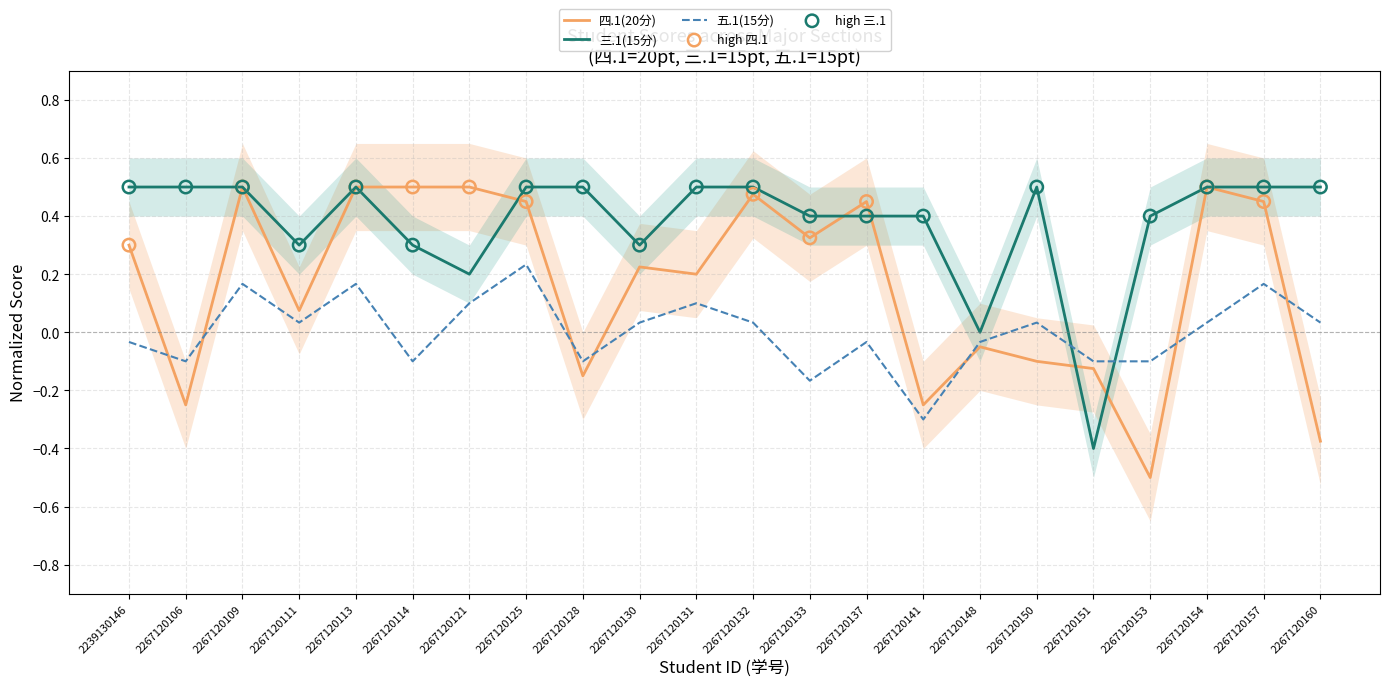

Which series has the largest Y range (max minus min)?

四.1(20分)